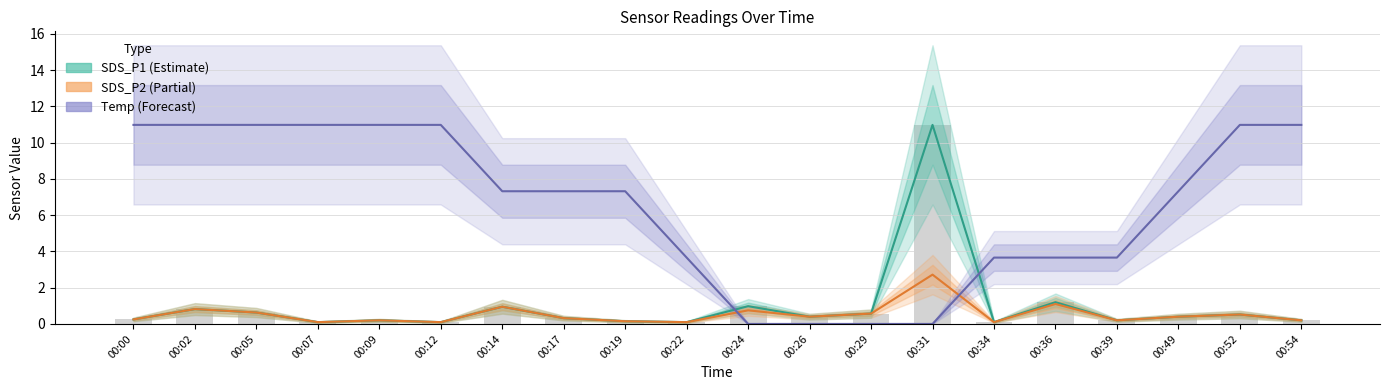

True or false: SDS_P2 (Partial) has a value of 0.3 at 00:54.

False